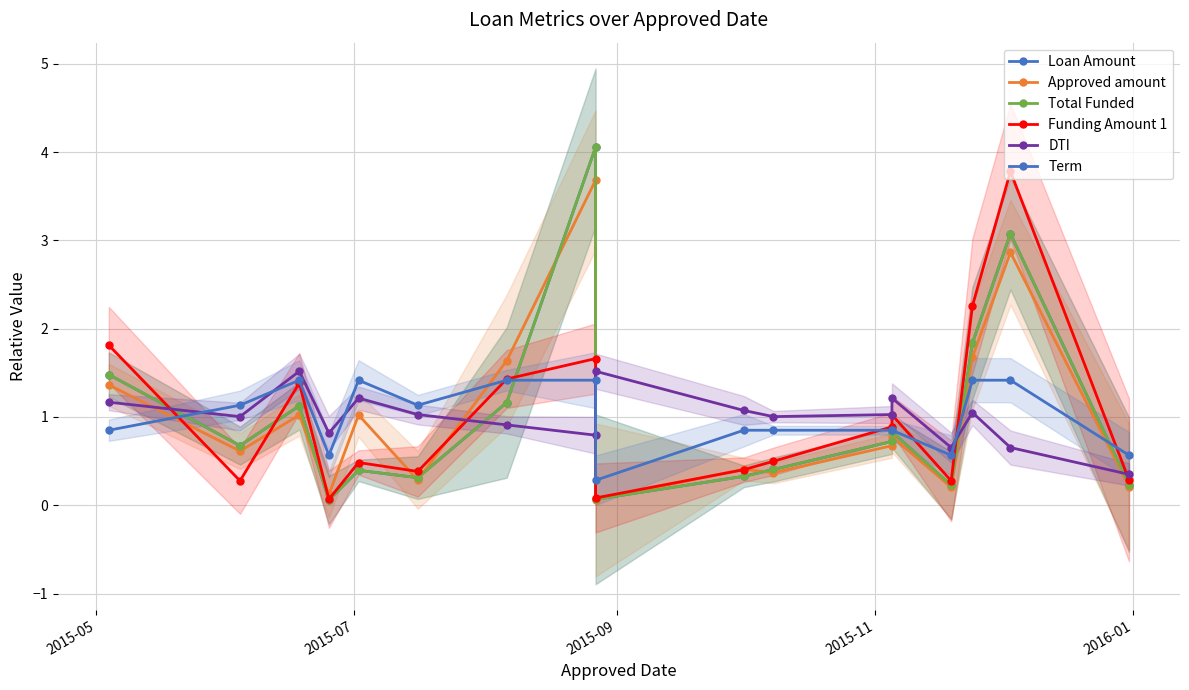

True or false: Total Funded has a value of 0.1 at 9.

False